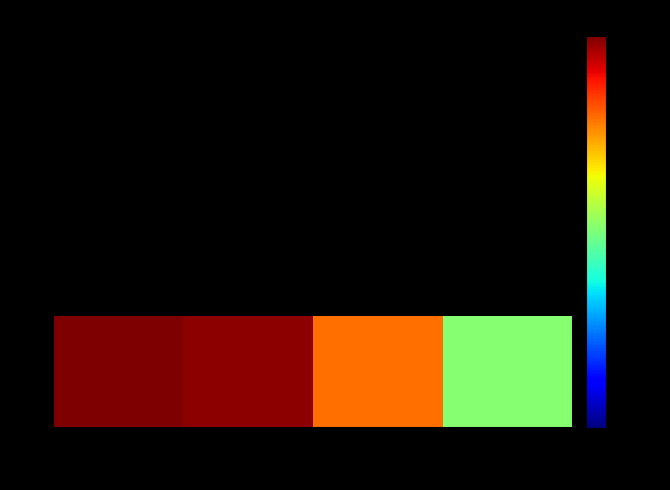

Reading left to right, what are all the values shown in this chart?

Finland=23	Denmark=22	Sweden=12	Norway=5